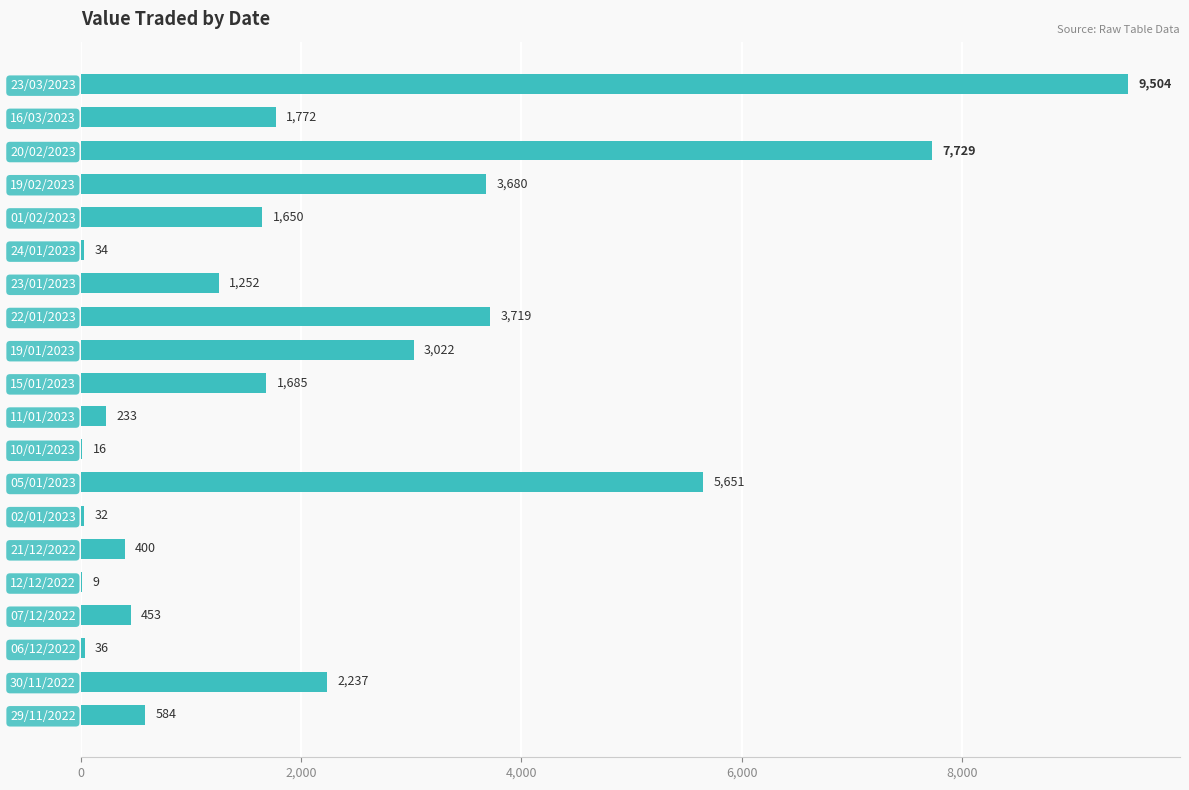

Which has a higher value, 19/01/2023 or 24/01/2023?

19/01/2023